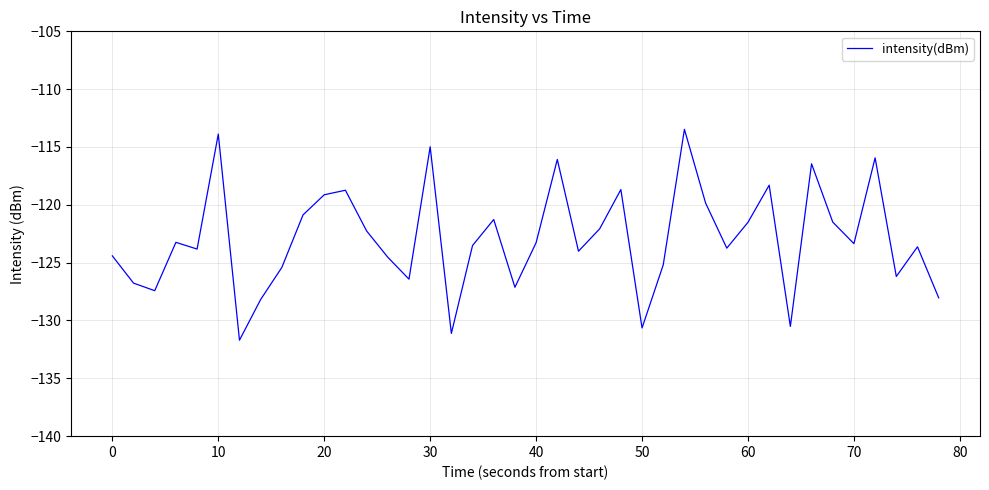

What is the difference between the maximum and minimum values?

18.2